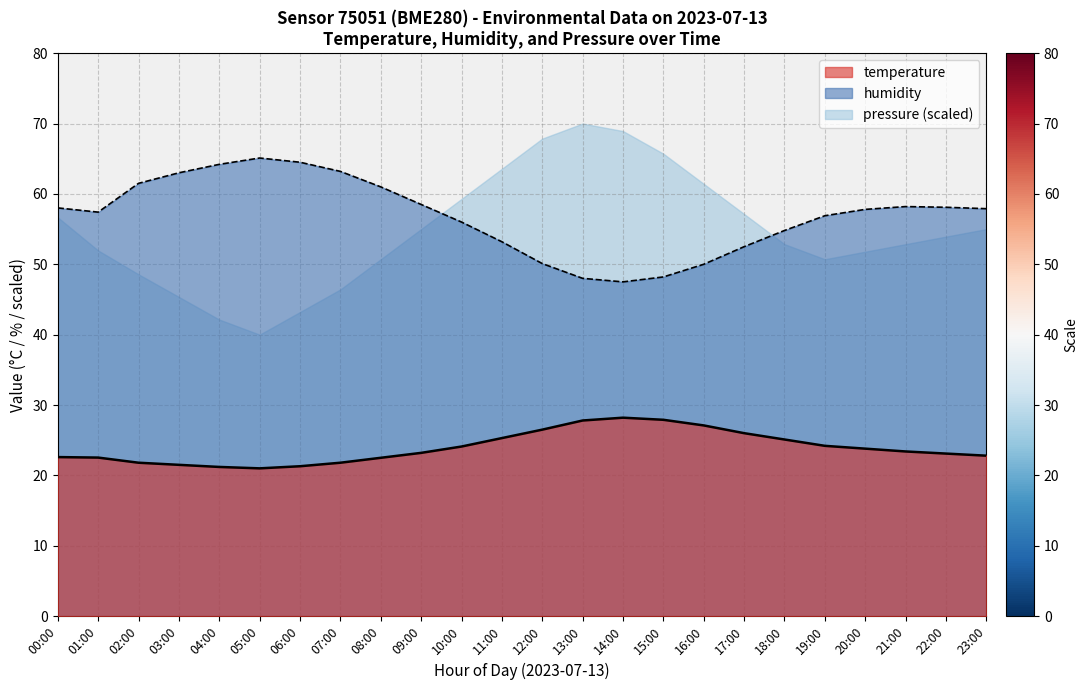

Between 09:00 and 14:00, which series saw the biggest shift?

pressure (scaled)